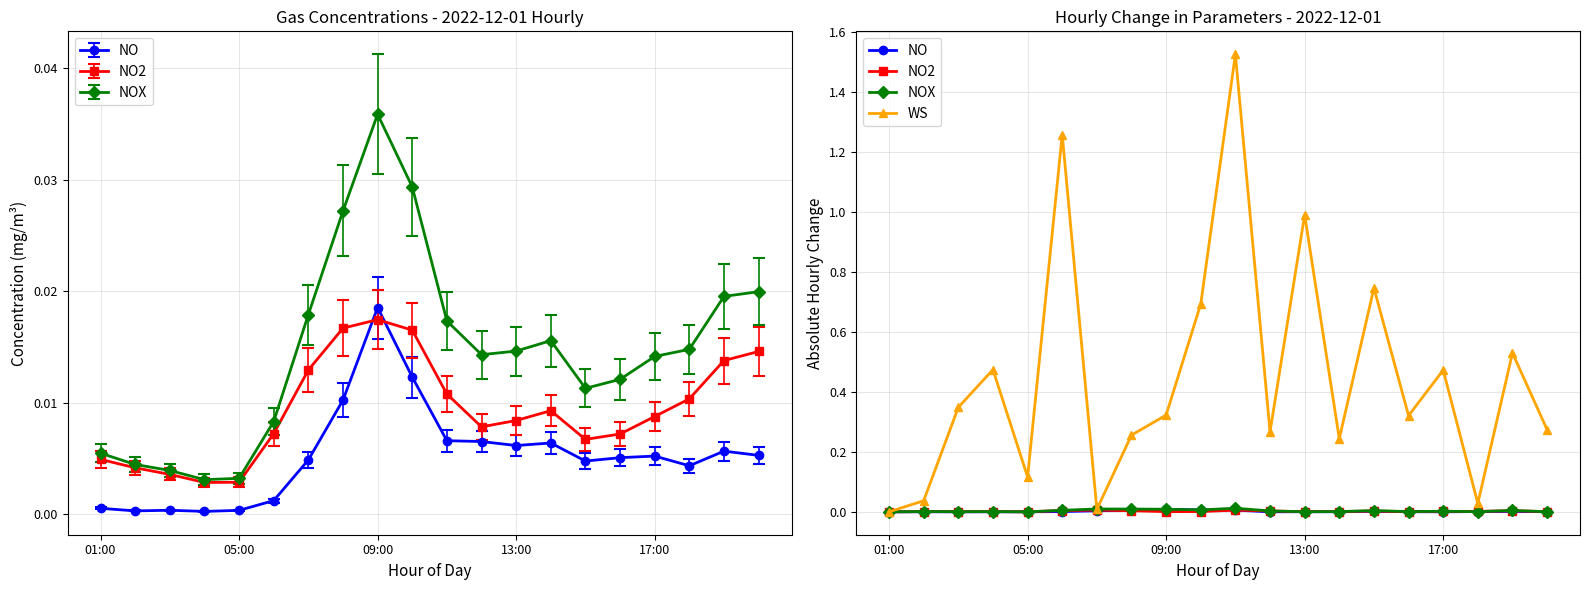

Between which two adjacent categories do NOX and WS first intersect?

5 and 6